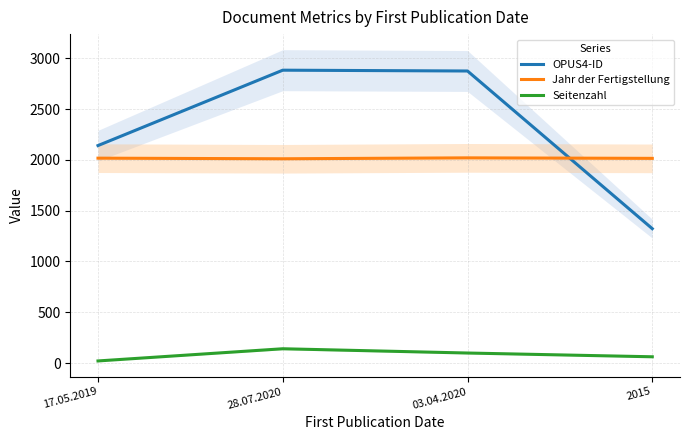

Is this an area chart (filled region under the line)?

No